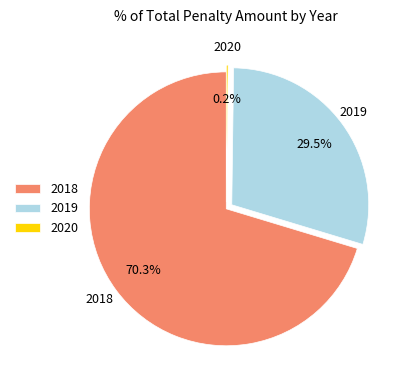

What is the ratio of the value at 2018 to the value at 2019?

2.4